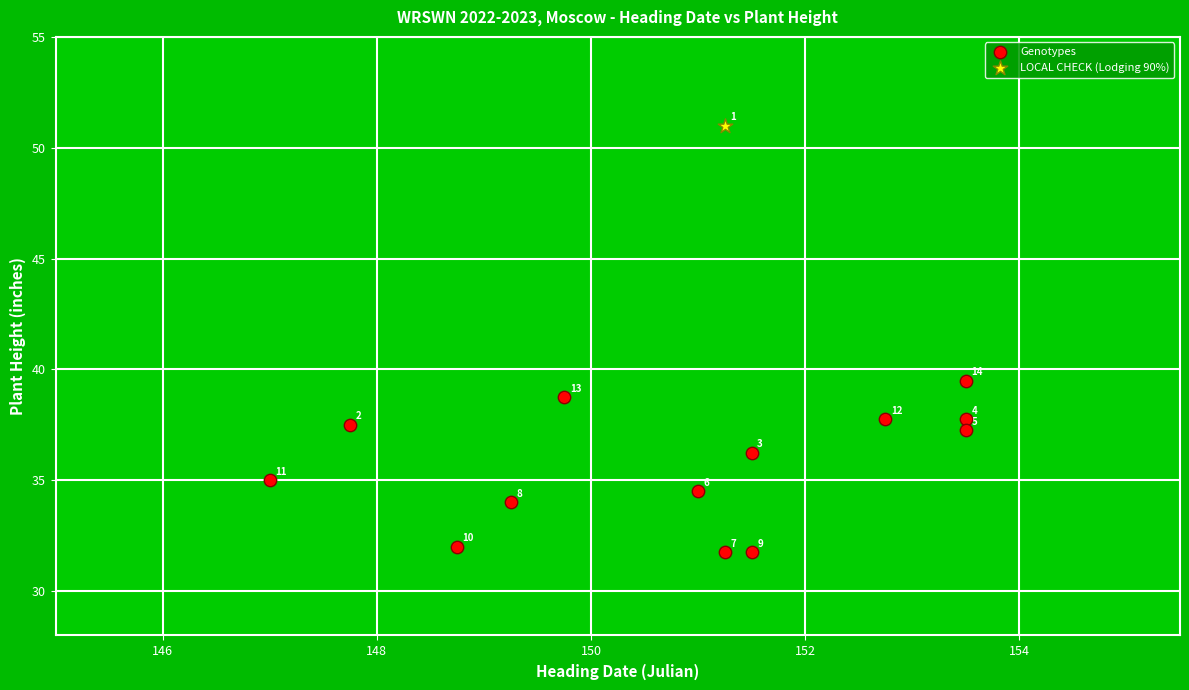

What are all the series names shown in the legend?

Genotypes, LOCAL CHECK (Lodging 90%)